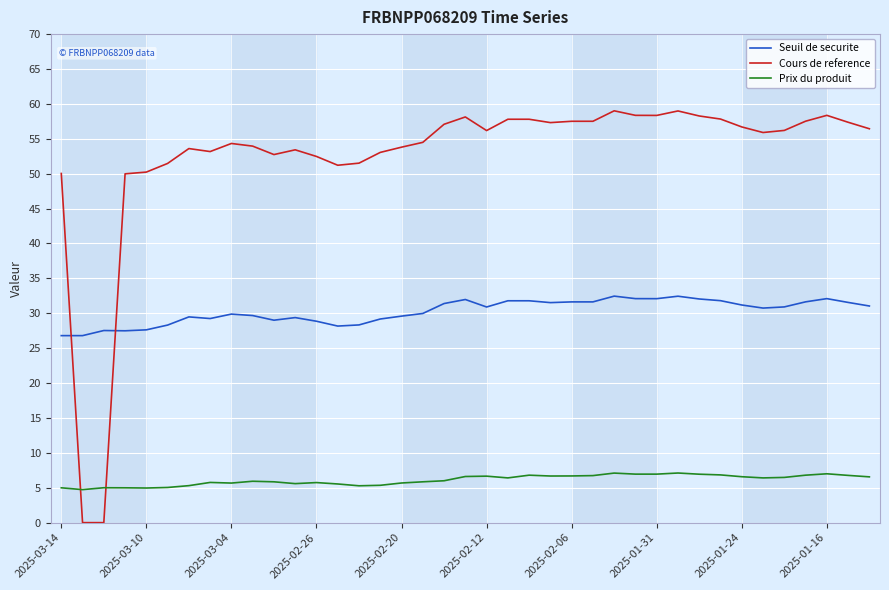

Which series has the widest spread of values?

Cours de reference